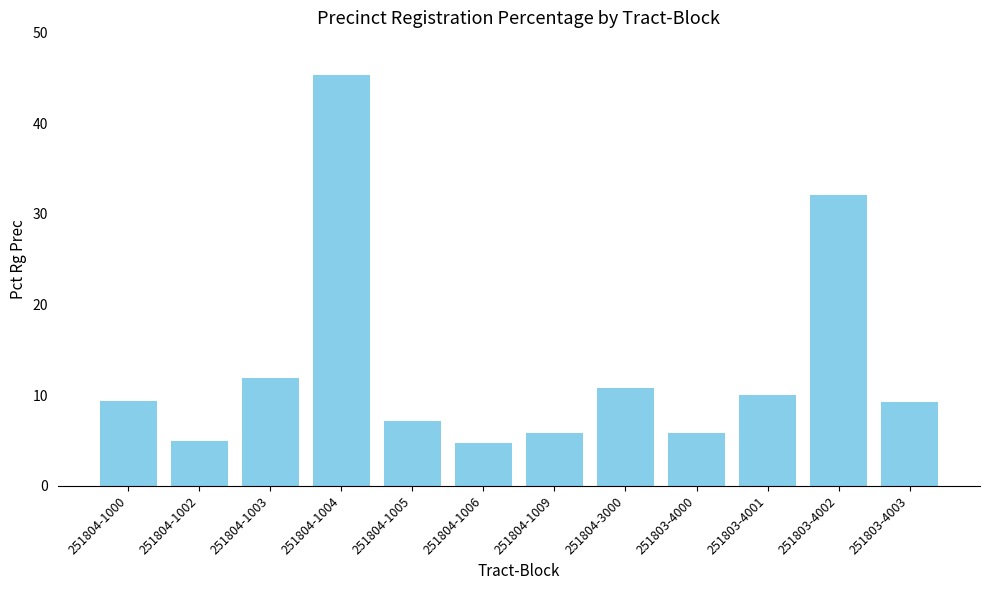

The value at 251803-4001 is 10.0. True or false?

True